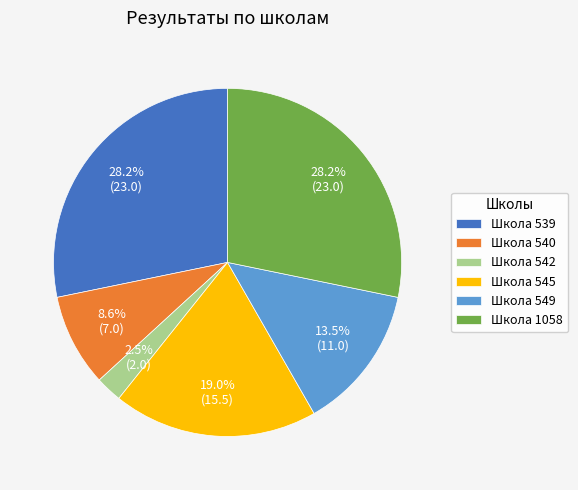

Which category has the smallest portion of the pie?

Школа 542